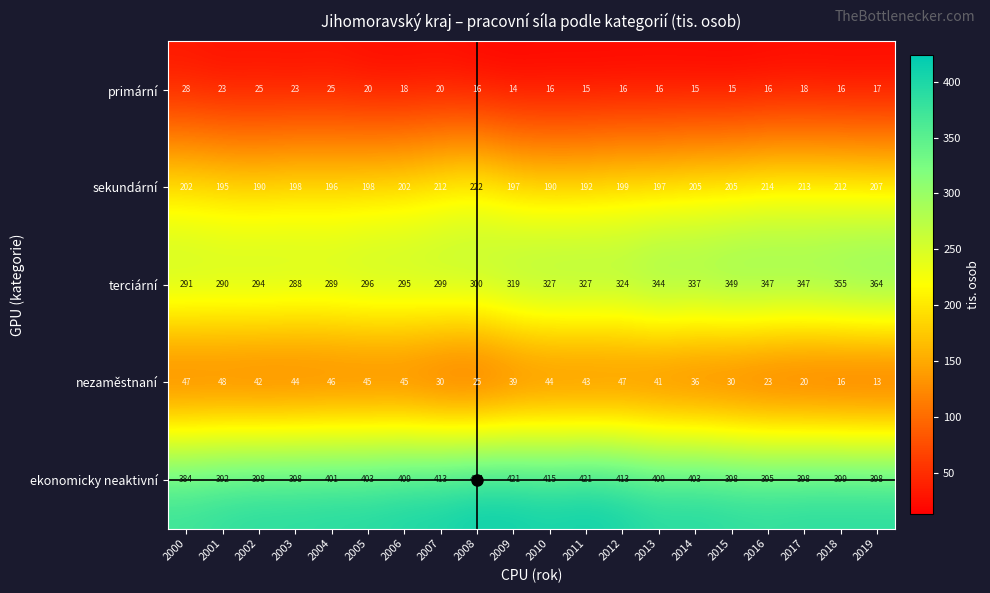

What is the difference between the terciární values at 2015 and 2008?

49